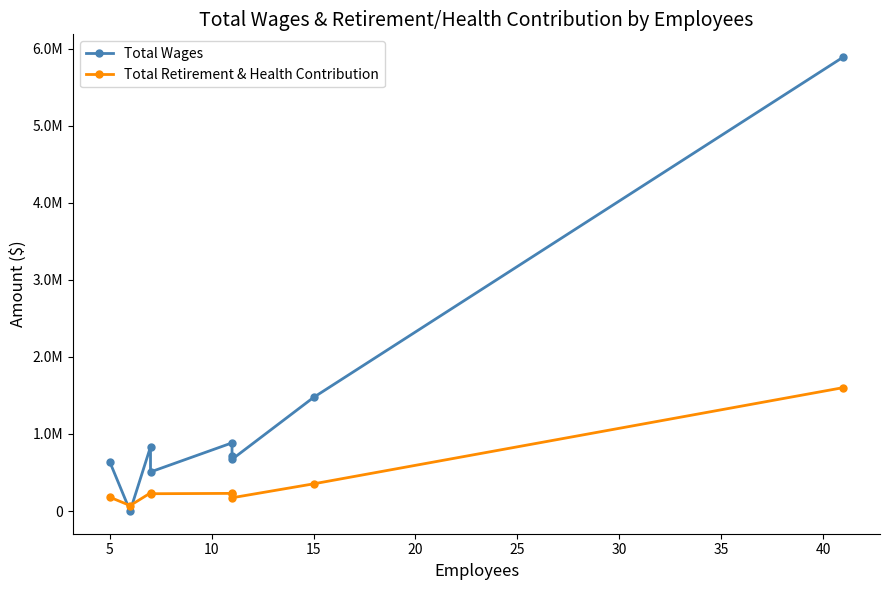

What is the average value of the Total Wages series?

1290135